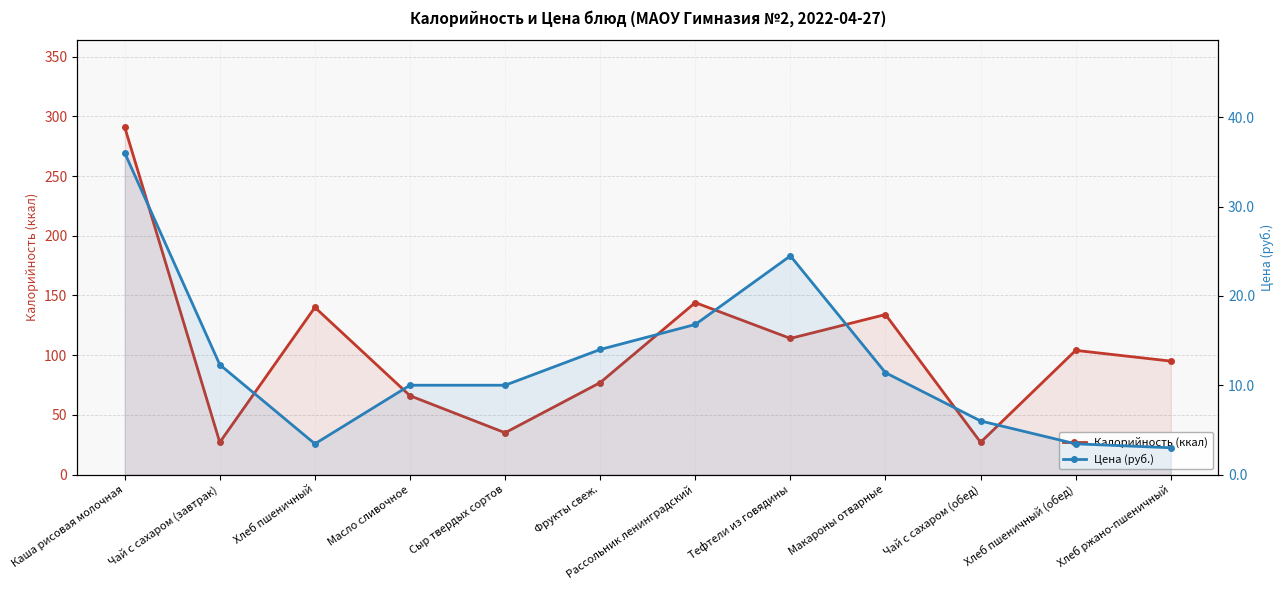

Which series has the widest spread of values?

Калорийность (ккал)